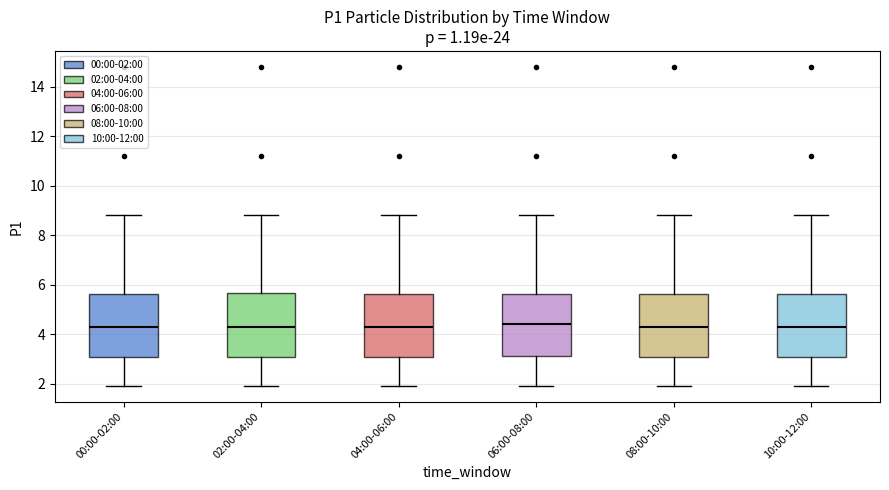

Where does the upper whisker of the box for 02:00-04:00 end on the y-axis? The values are not printed on the chart, so give them approximately, as read against the axis.

8.8